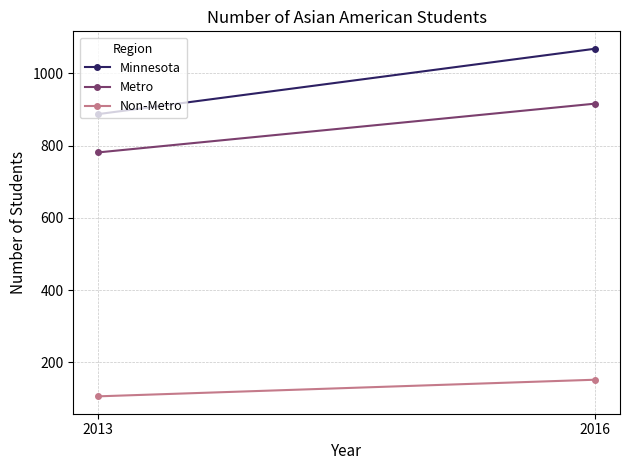

What is the value of the Non-Metro point at the 2nd from the left?

152